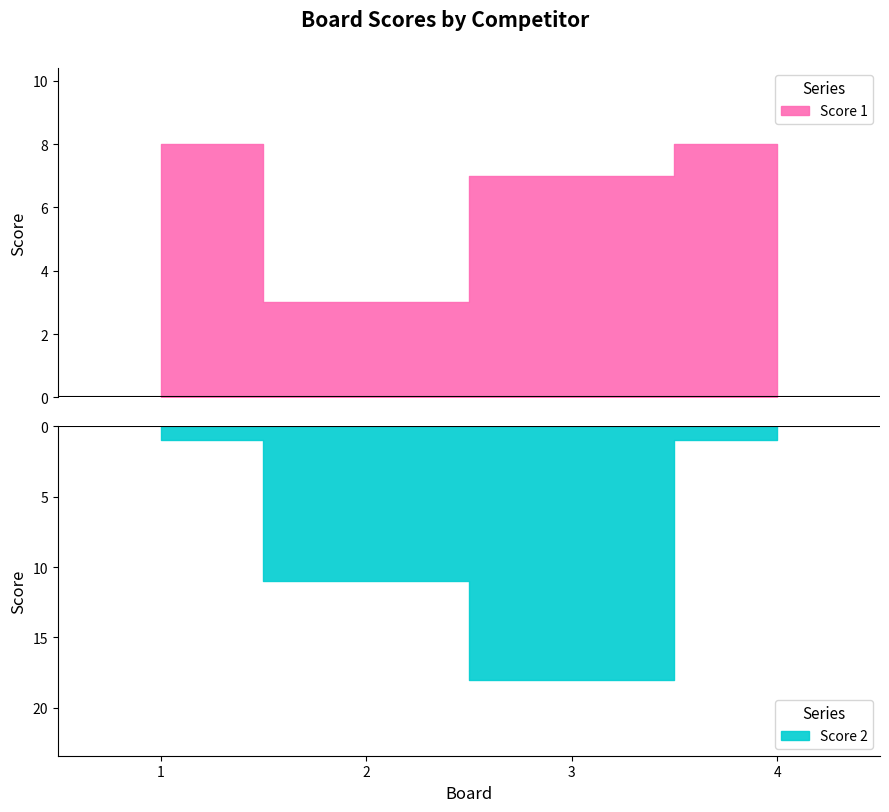

True or false: Score 2 has more than 2 interior local peaks.

False